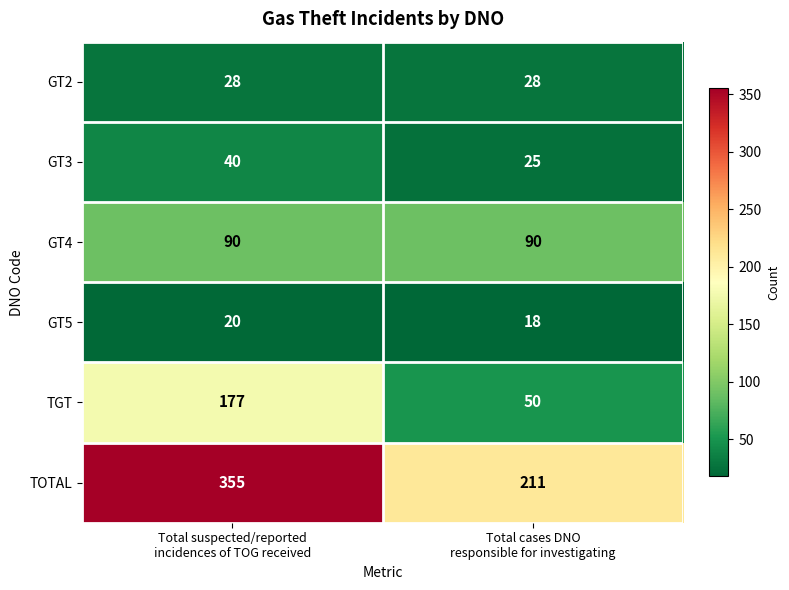

Rank the series by their maximum value, from lowest to highest.

GT5, GT2, GT3, GT4, TGT, TOTAL